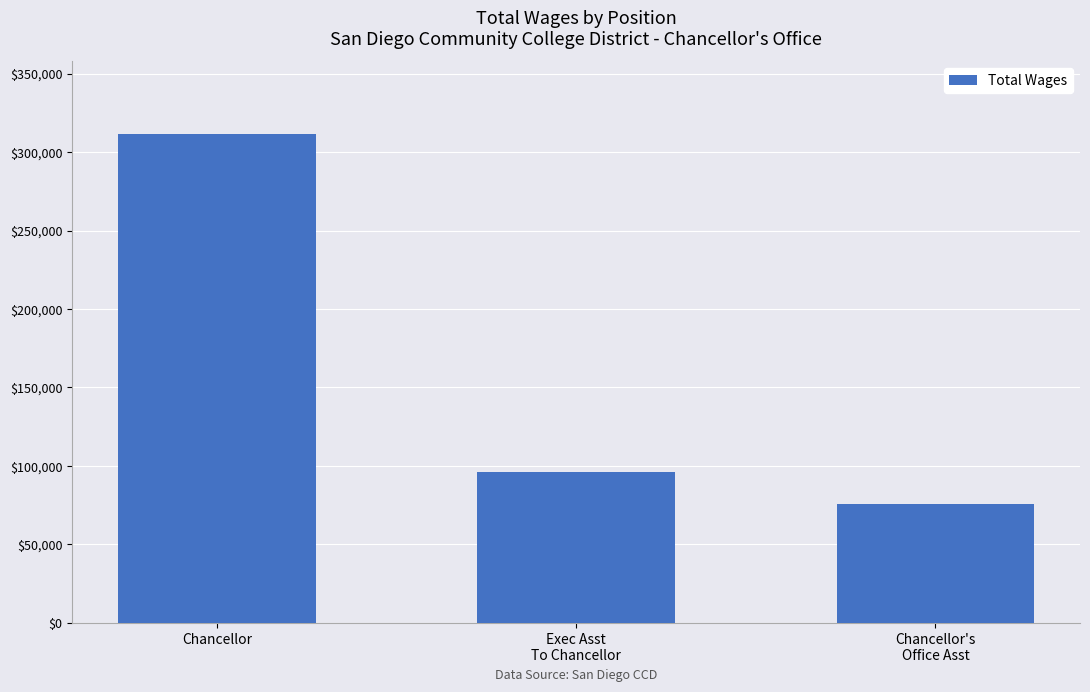

The chart shows a value of 37173 at Chancellor's
Office Asst. True or false?

False